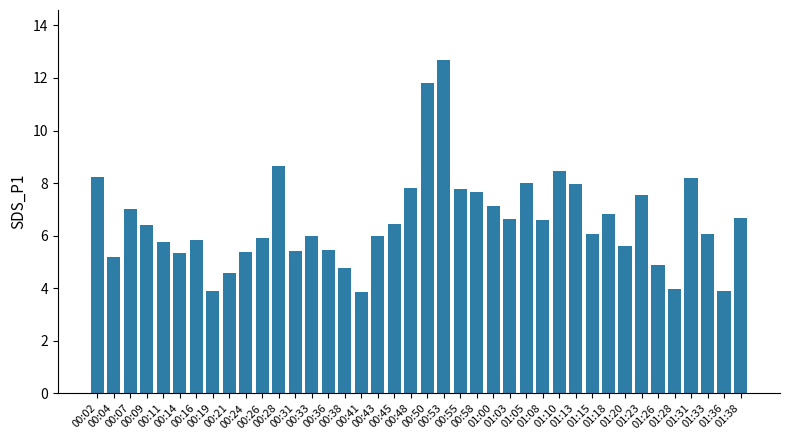

What is the value of the 12th bar from the left?

8.7